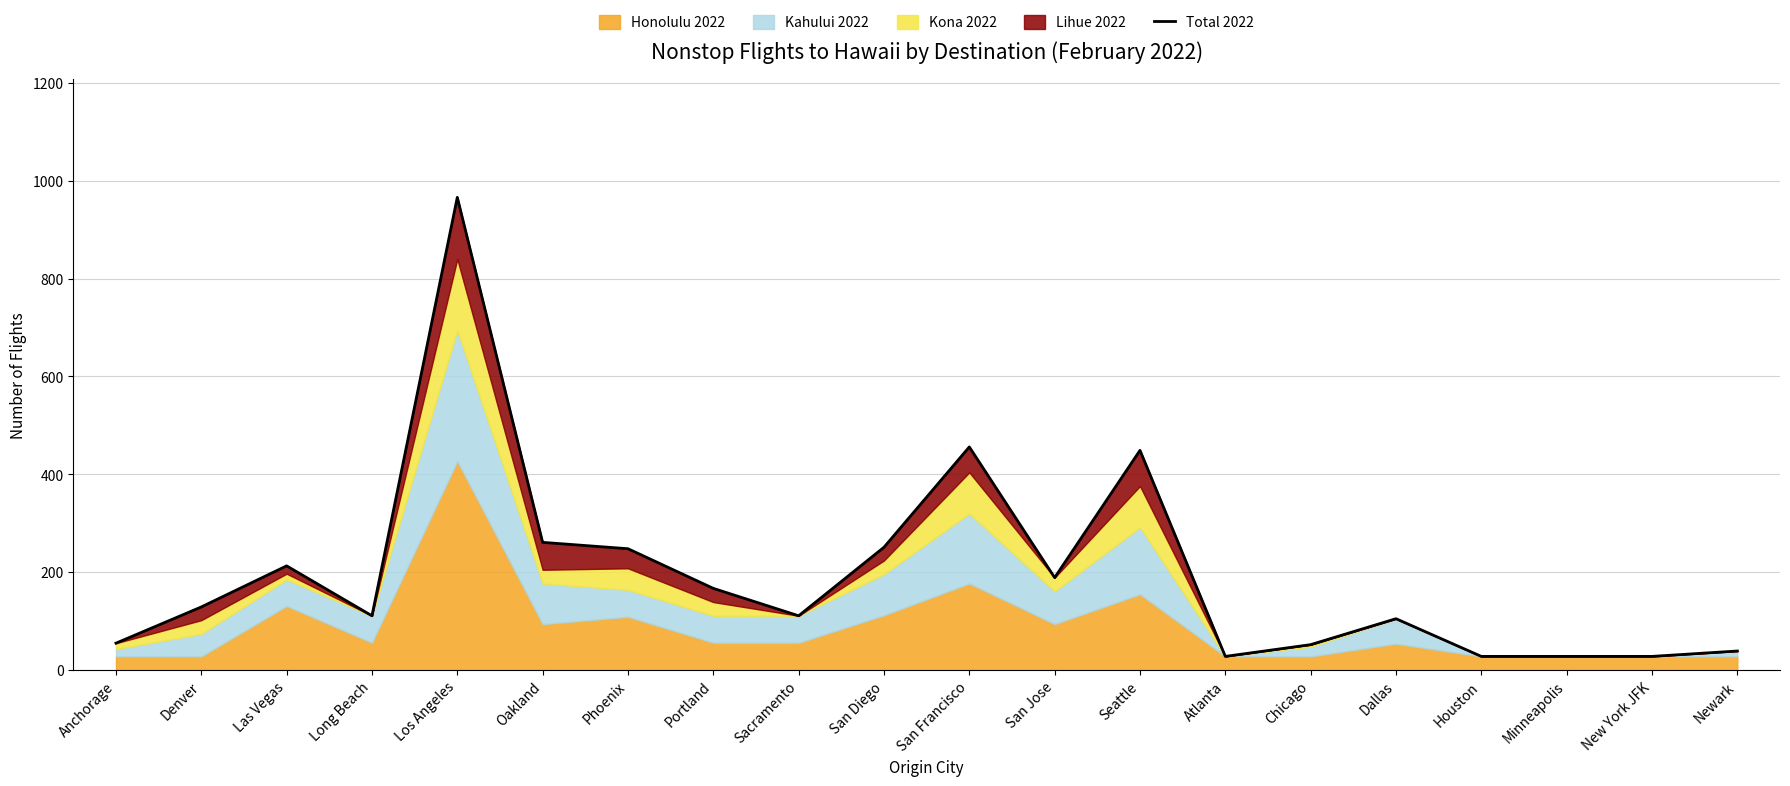

List the labels in order of value, largest first.

Los Angeles, San Francisco, Seattle, Oakland, San Diego, Phoenix, Las Vegas, San Jose, Portland, Denver, Long Beach, Sacramento, Dallas, Anchorage, Chicago, Newark, Atlanta, Houston, Minneapolis, New York JFK